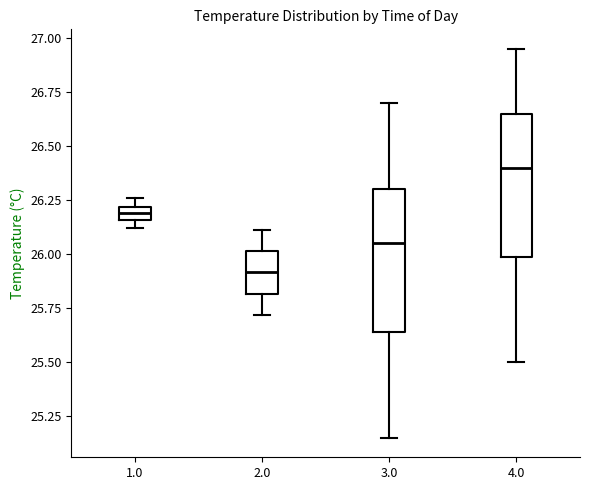

Which box has the lowest median line?

2.0